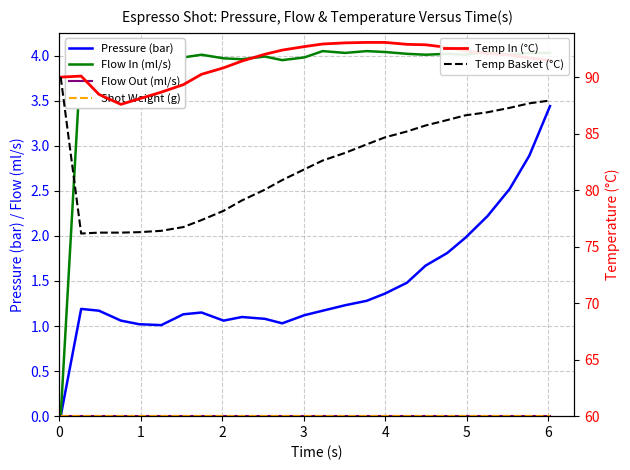

Where is the first local maximum for Pressure (bar)?

1